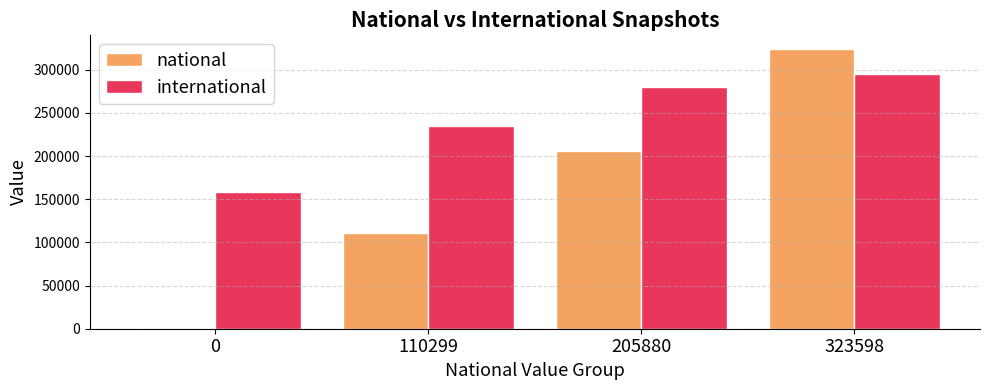

What is the maximum value shown in the chart?

323598.0